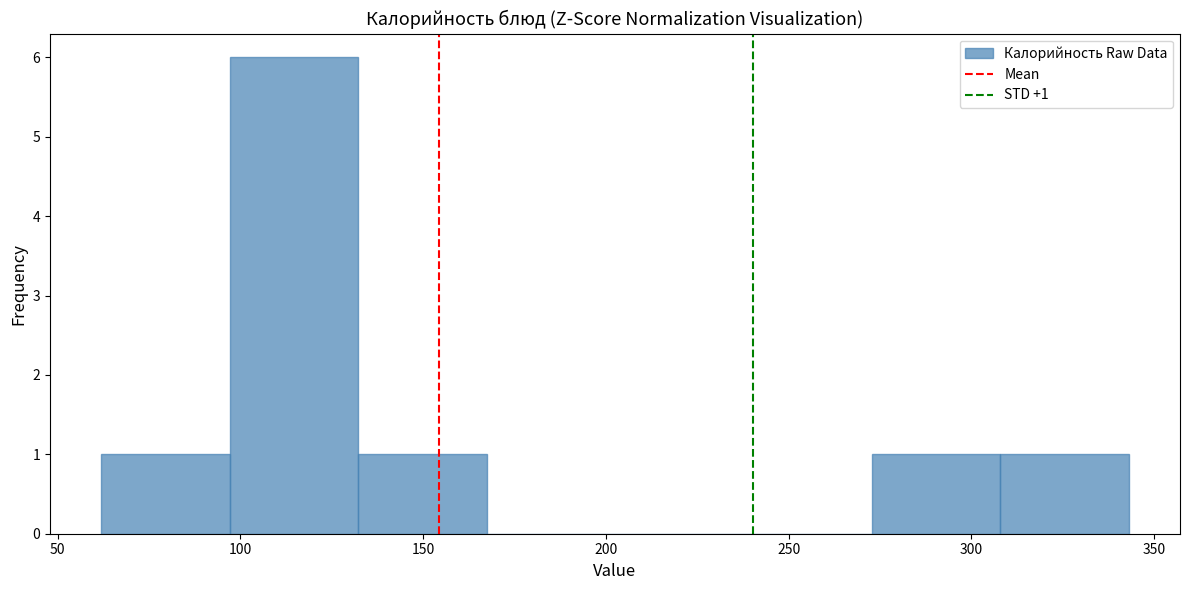

Which range on the x-axis has the tallest bar?

95 to 130